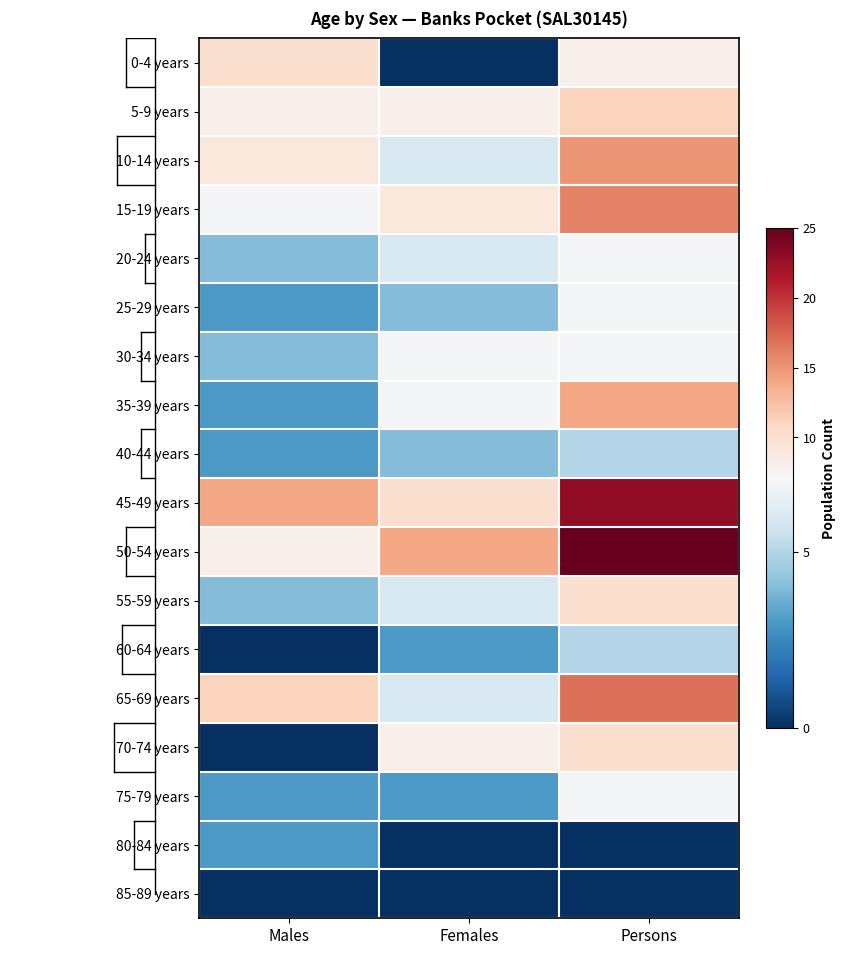

What is the maximum value shown in the chart?

25